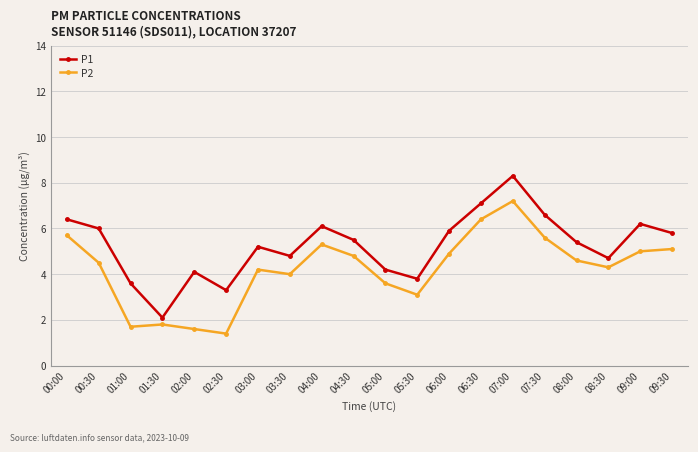

Reading left to right, extract all data points from this chart.

P1: 6.4	6.0	3.6	2.1	4.1	3.3	5.2	4.8	6.1	5.5	4.2	3.8	5.9	7.1	8.3	6.6	5.4	4.7	6.2	5.8
P2: 5.7	4.5	1.7	1.8	1.6	1.4	4.2	4.0	5.3	4.8	3.6	3.1	4.9	6.4	7.2	5.6	4.6	4.3	5.0	5.1